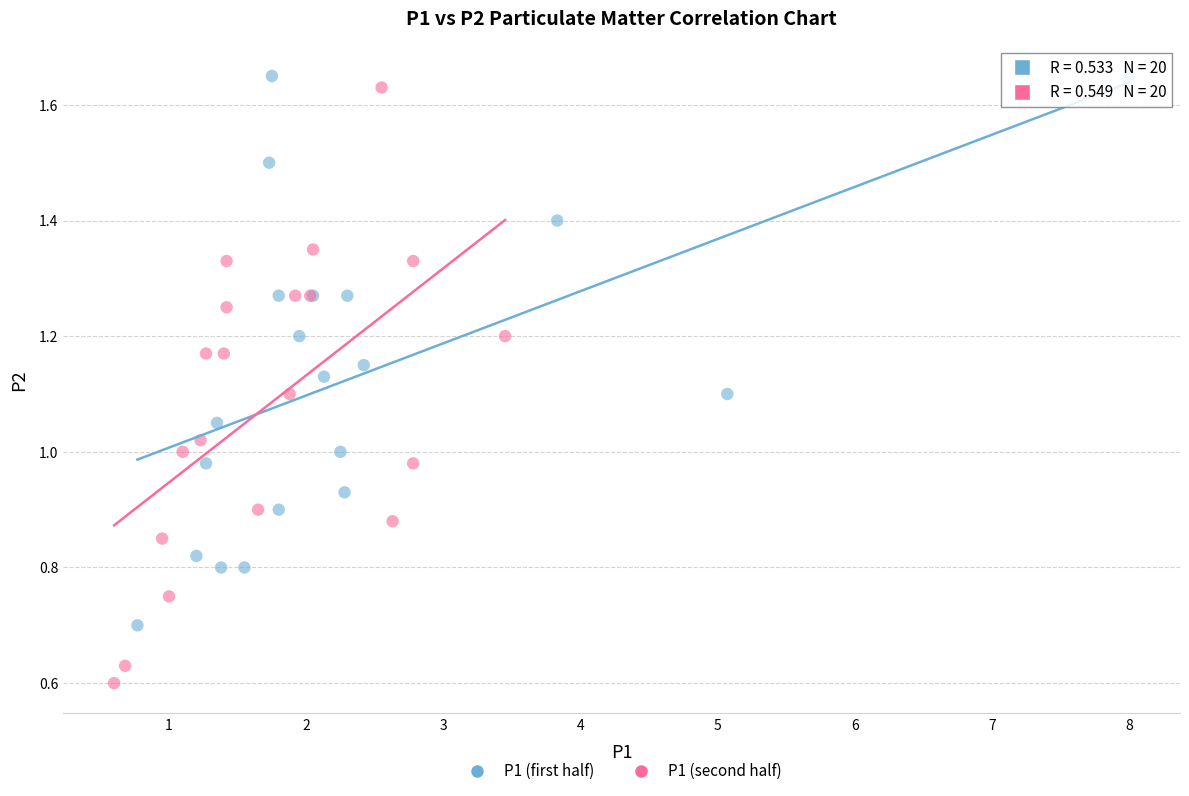

Which series has the largest Y range (max minus min)?

P1 (second half)